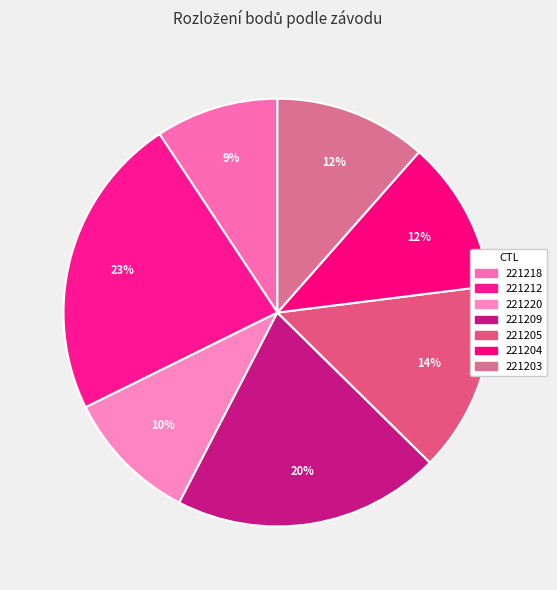

To the nearest percent, what is the average slice percentage?

12%